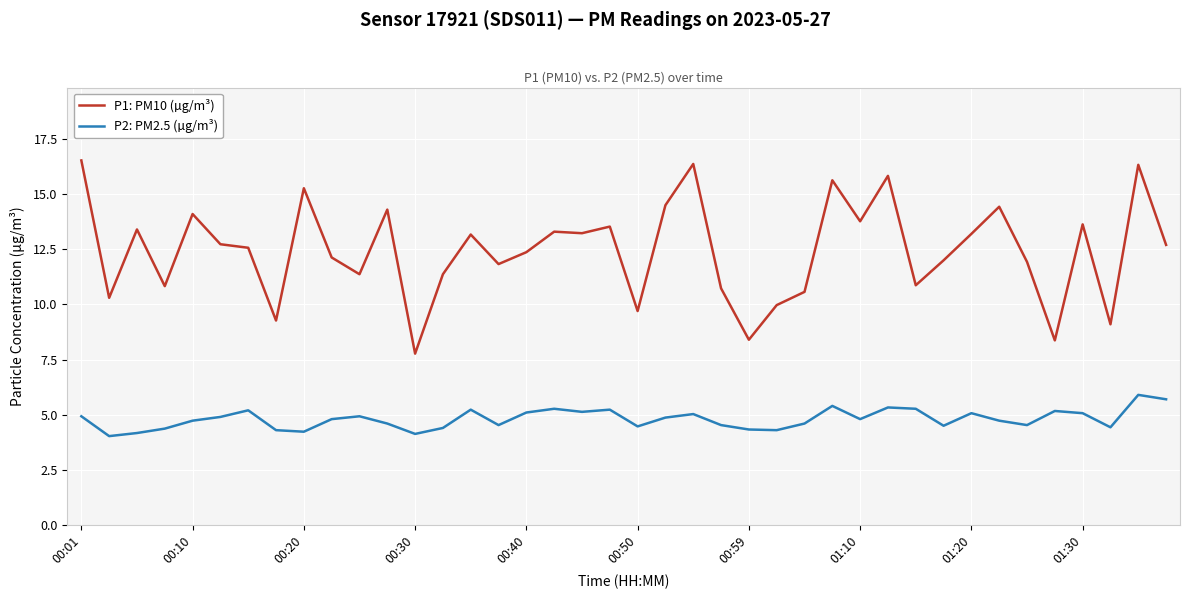

What is the difference between the maximum and minimum values in the P2: PM2.5 (µg/m³) series?

1.9